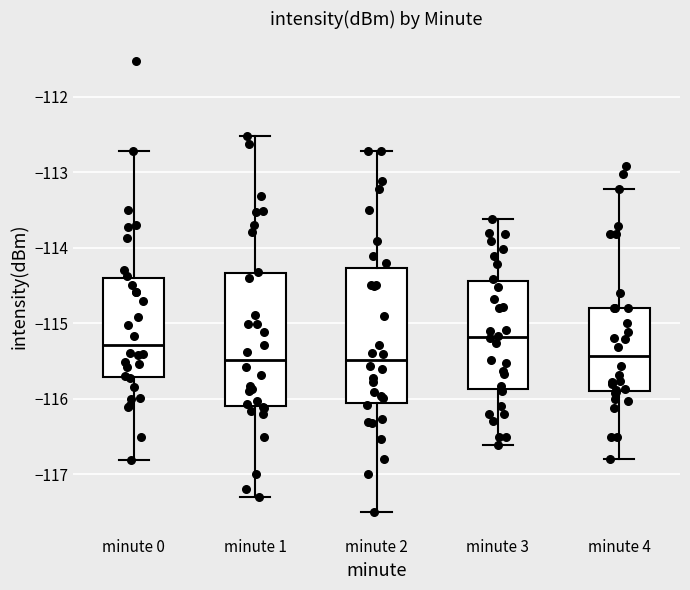

Reading left to right, transcribe this box plot: for each box, give where its median line is, the range the box spans, and where its two whiskers end, as read against the y-axis. The values are not printed on the chart, so give them approximately, as read against the axis.

minute 0: median -115.3, box -115.7 to -114.4, whiskers -116.8 to -112.7
minute 1: median -115.5, box -116.1 to -114.3, whiskers -117.3 to -112.5
minute 2: median -115.5, box -116.1 to -114.3, whiskers -117.5 to -112.7
minute 3: median -115.2, box -115.9 to -114.4, whiskers -116.6 to -113.6
minute 4: median -115.4, box -115.9 to -114.8, whiskers -116.8 to -113.2